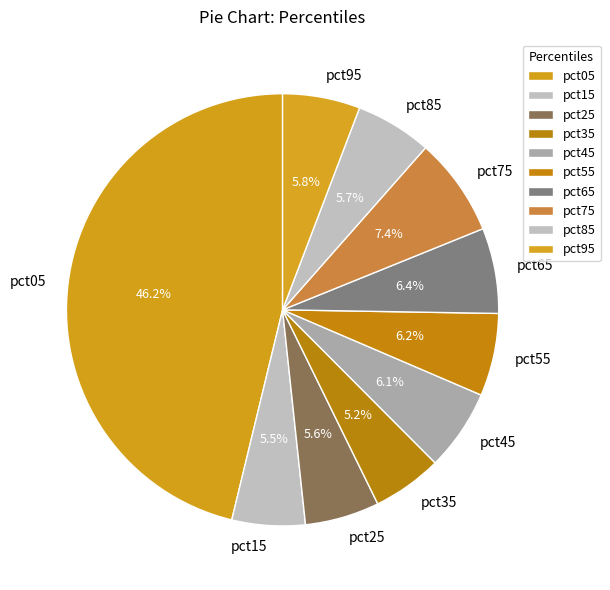

Combined, do pct55 and pct45 account for over 50%?

No